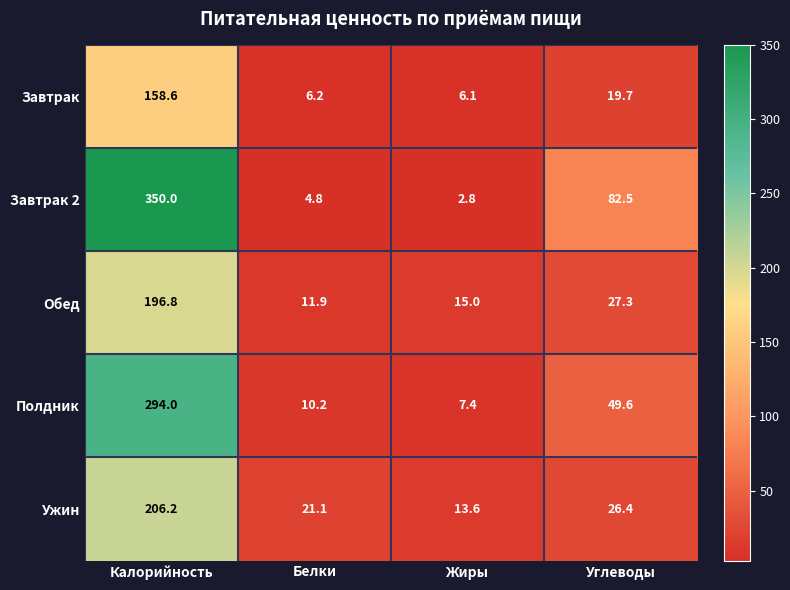

Reading right to left, what are all the values shown in this chart?

Завтрак: Углеводы=19.7	Жиры=6.1	Белки=6.2	Калорийность=158.6
Завтрак 2: Углеводы=82.5	Жиры=2.8	Белки=4.8	Калорийность=350.0
Обед: Углеводы=27.3	Жиры=15.0	Белки=11.9	Калорийность=196.8
Полдник: Углеводы=49.6	Жиры=7.4	Белки=10.2	Калорийность=294.0
Ужин: Углеводы=26.4	Жиры=13.6	Белки=21.1	Калорийность=206.2